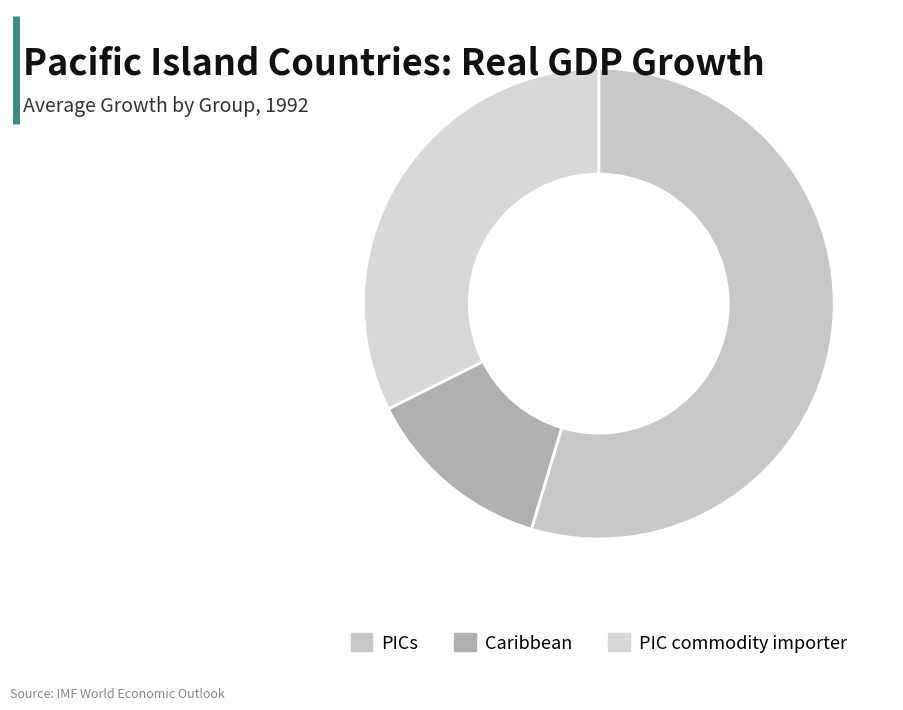

Is it true that Caribbean is 3% of the pie?

False